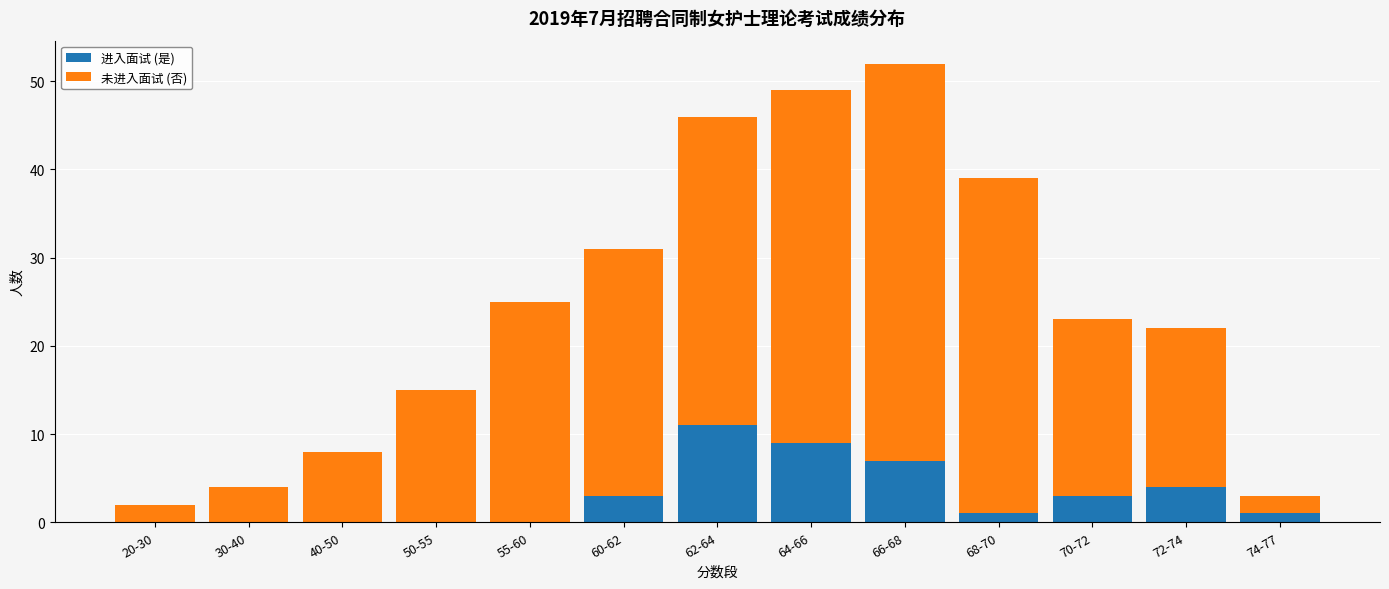

Count the number of categories in the chart.

13